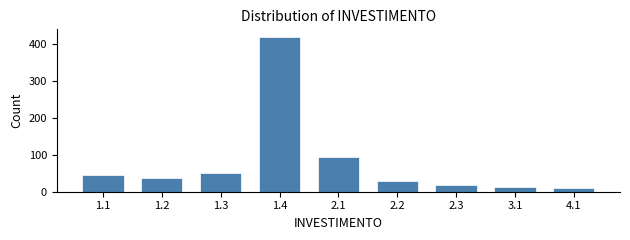

Reading left to right, what are all the values shown in this chart?

1.1=45	1.2=38	1.3=52	1.4=420	2.1=95	2.2=28	2.3=18	3.1=12	4.1=10